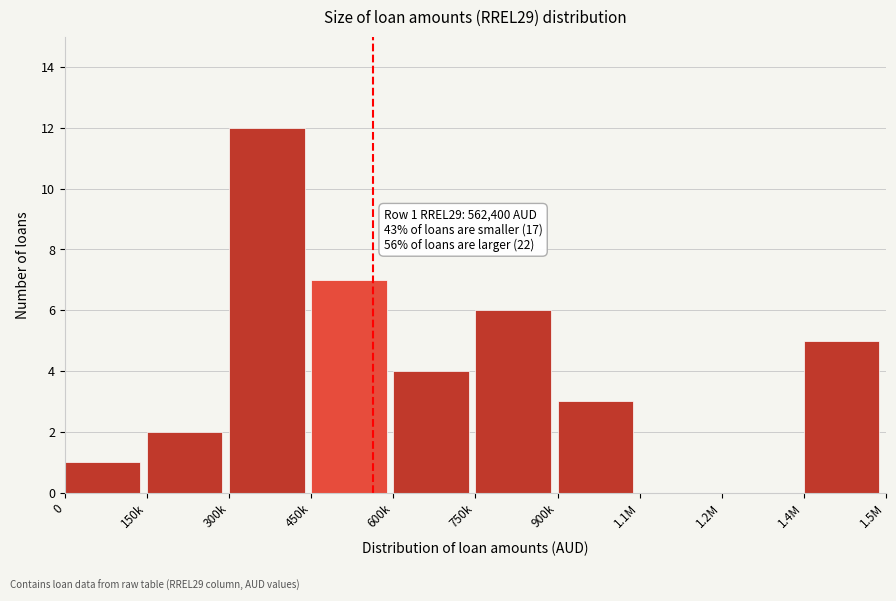

Reading left to right, transcribe all the data shown in this chart.

0=1	150k=2	300k=12	450k=7	600k=4	750k=6	900k=3	1.1M=0	1.2M=0	1.4M=5